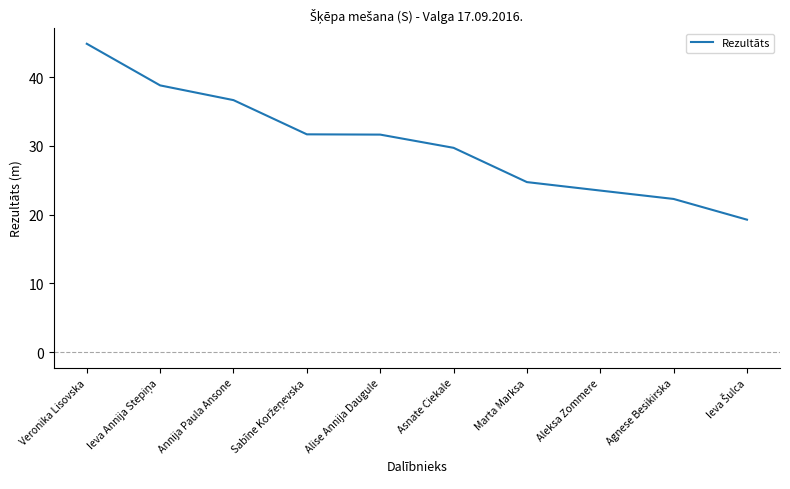

What is the ratio of the value at Annija Paula Ansone to the value at Veronika Lisovska?

0.8